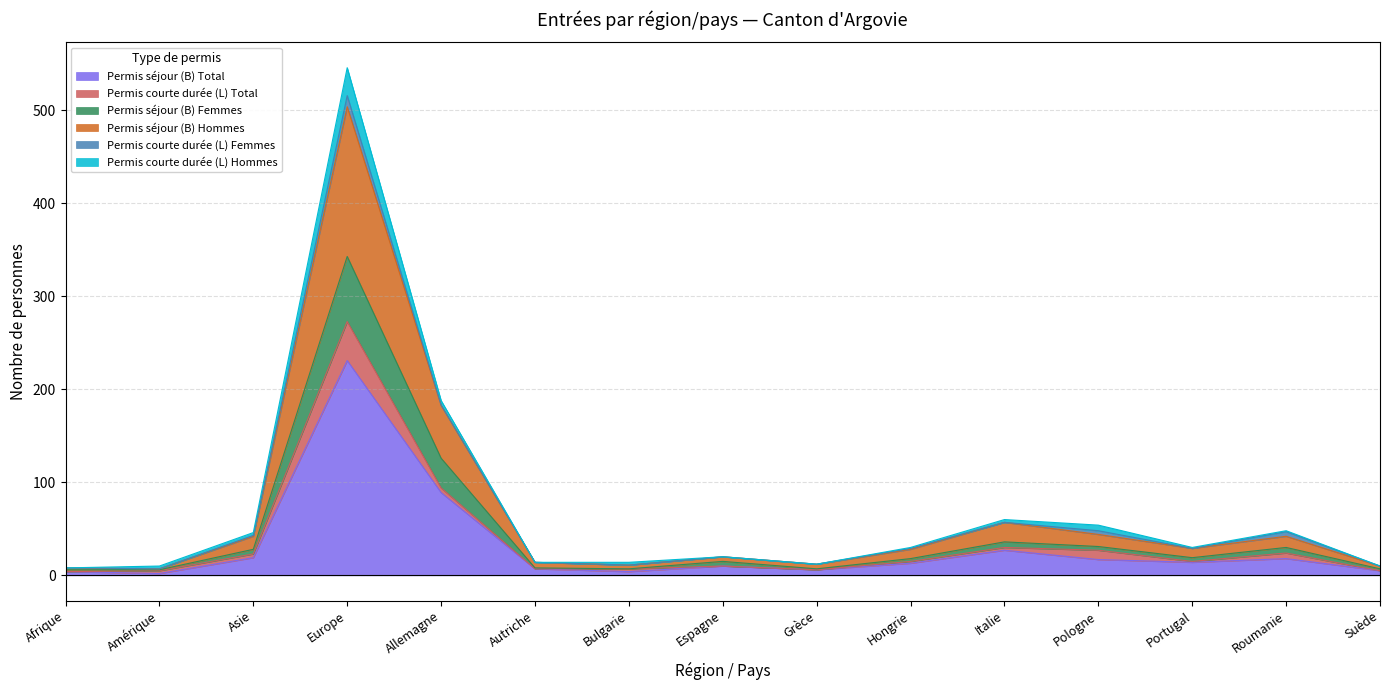

What is the label of the 10th point from the right?

Autriche